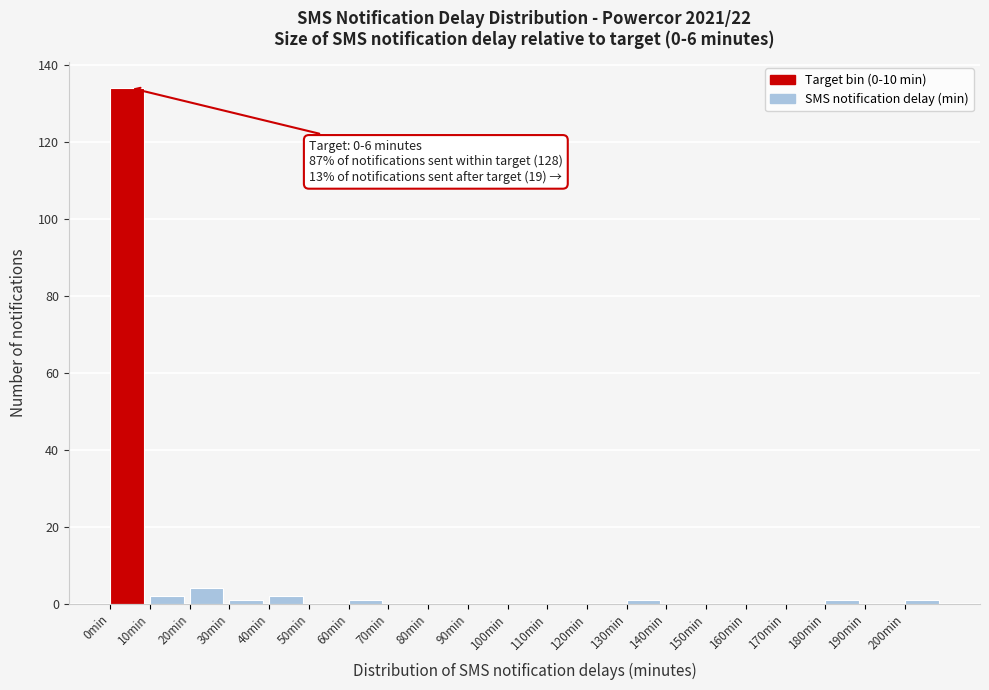

Which range on the x-axis has the tallest bar?

0 to 10